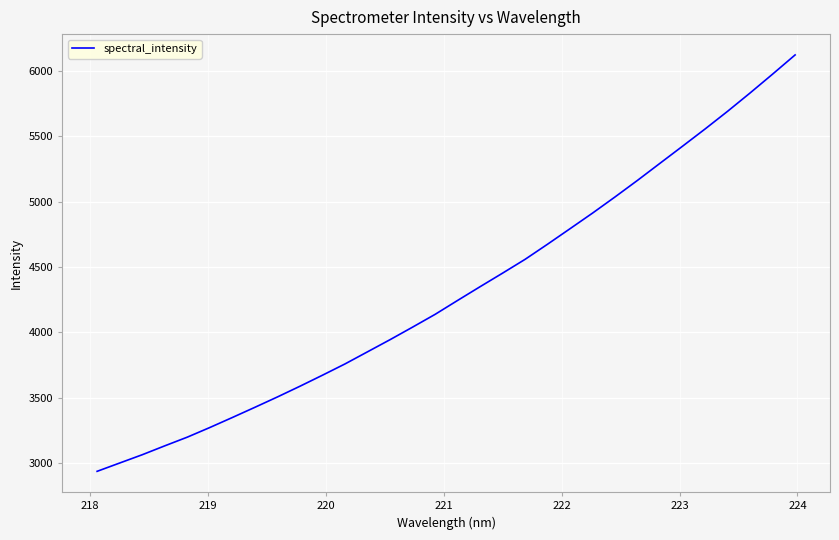

What is the difference between the maximum and minimum values?

3185.7